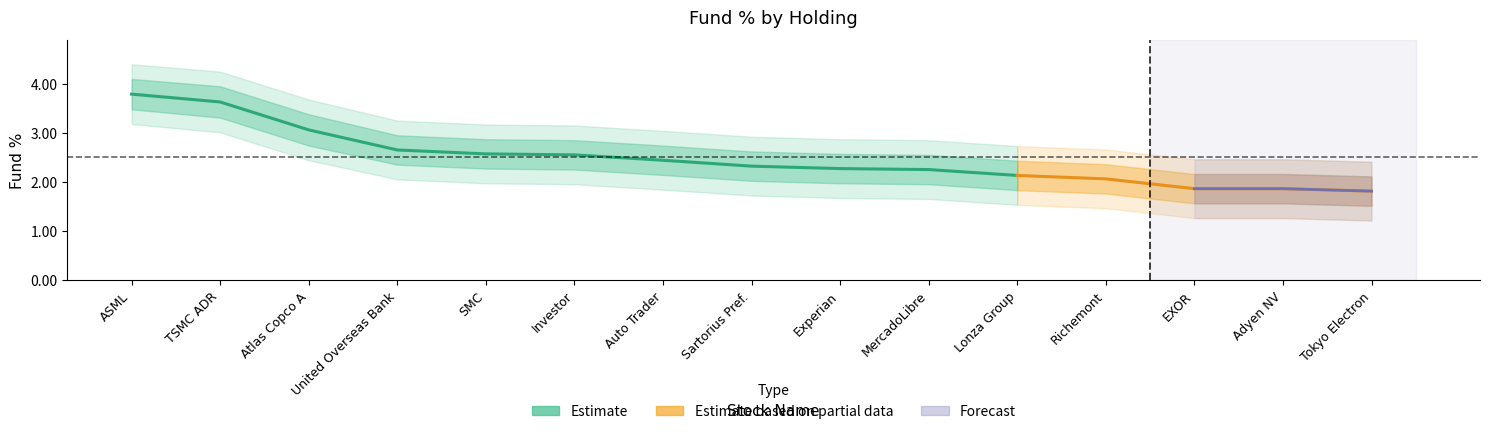

At which label is Fund % closest to 2?

Richemont